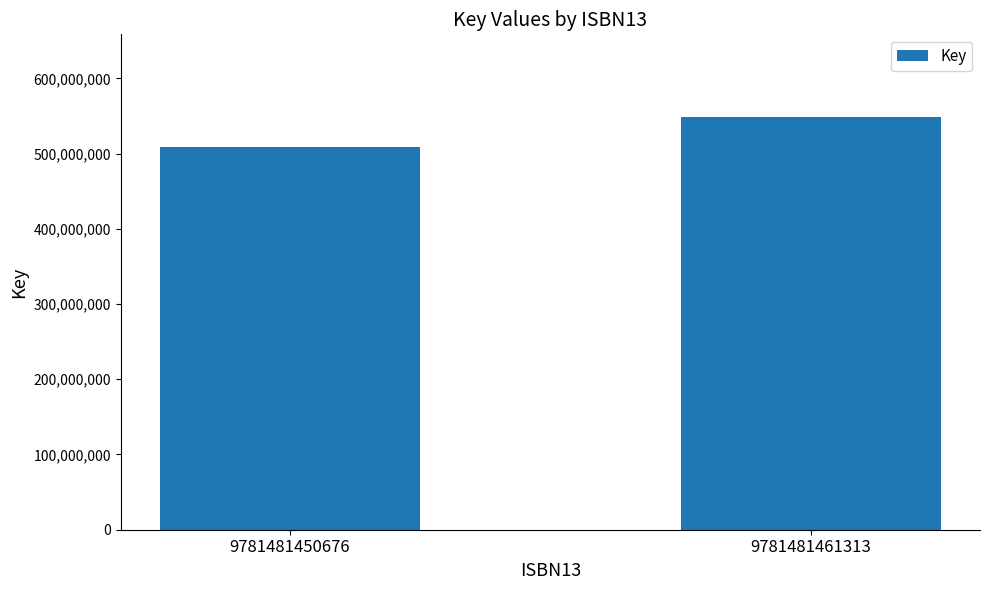

What is the sum of all values?

1057989965